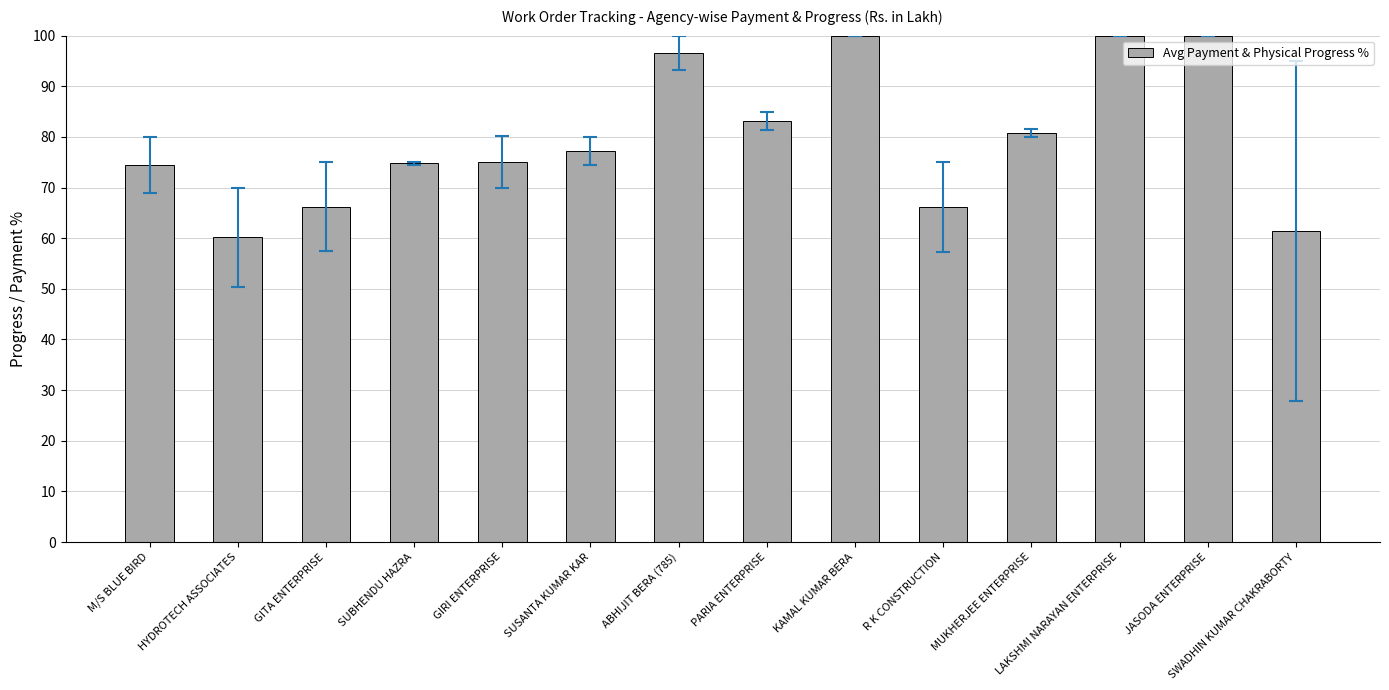

What is the label of the 3rd bar from the right?

LAKSHMI NARAYAN ENTERPRISE